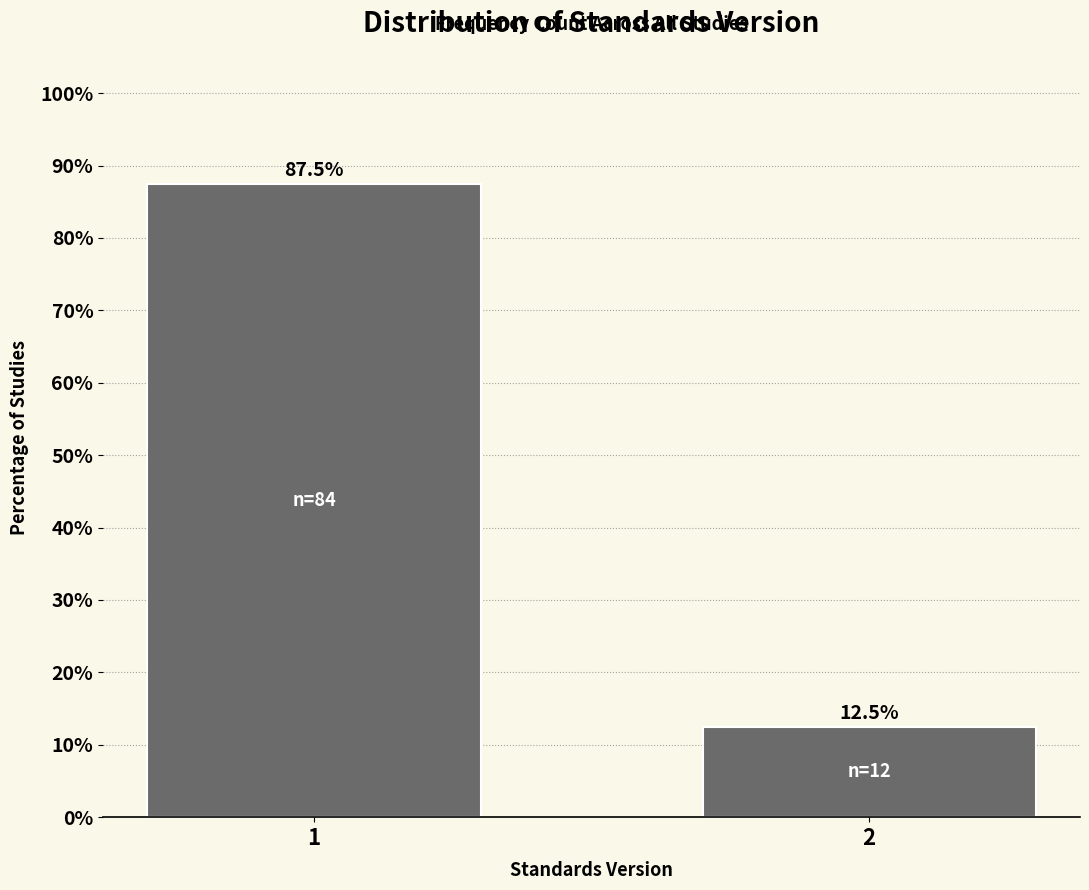

Reading left to right, transcribe all the data shown in this chart.

87.5	12.5